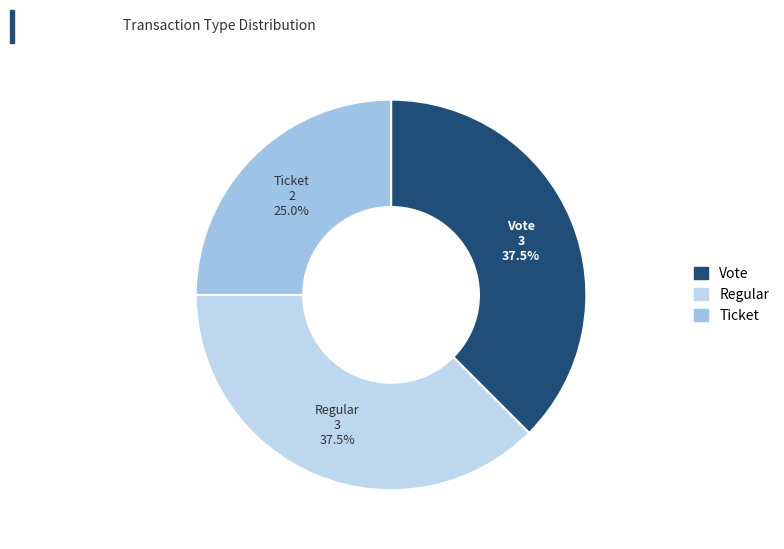

How many slices are in this pie chart?

3